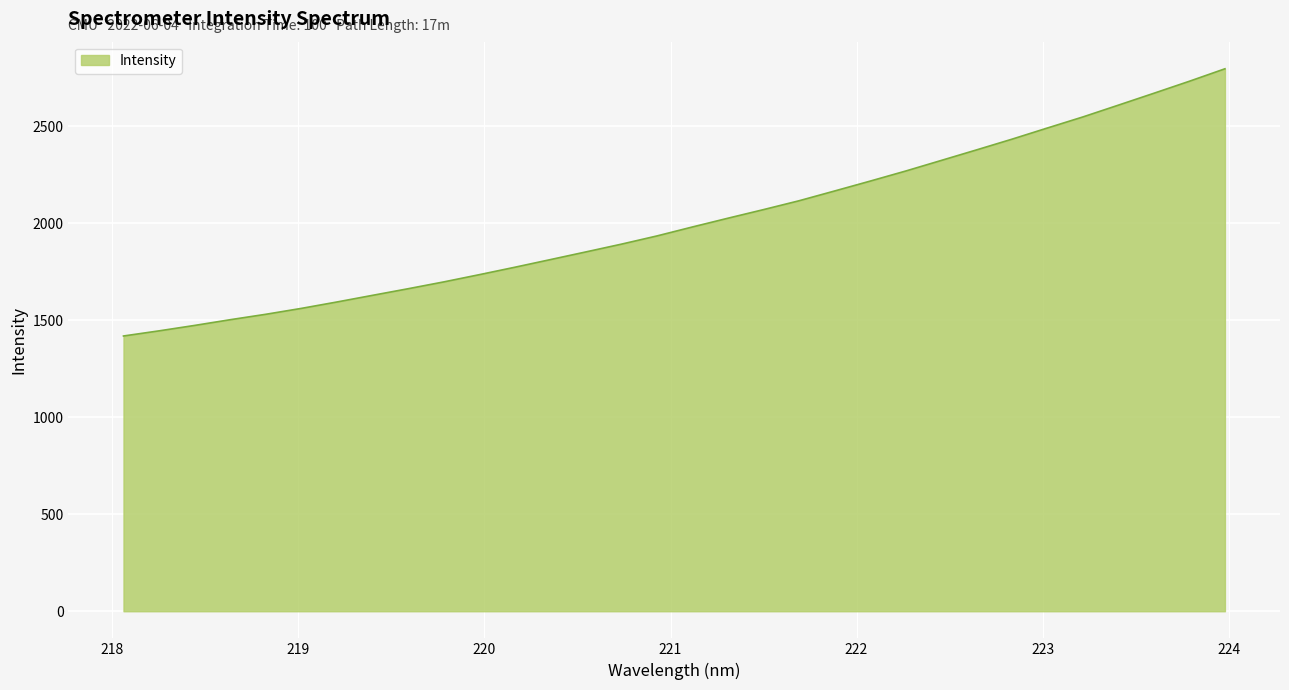

How many values exceed 1979?

16